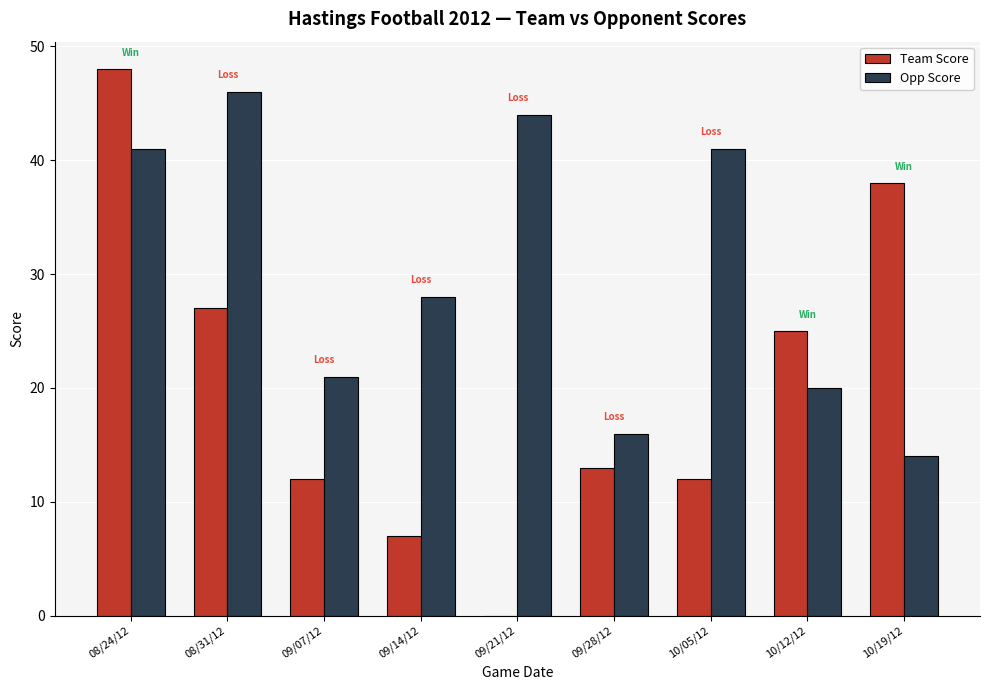

What is the spread (max minus min) of values at 09/14/12?

21